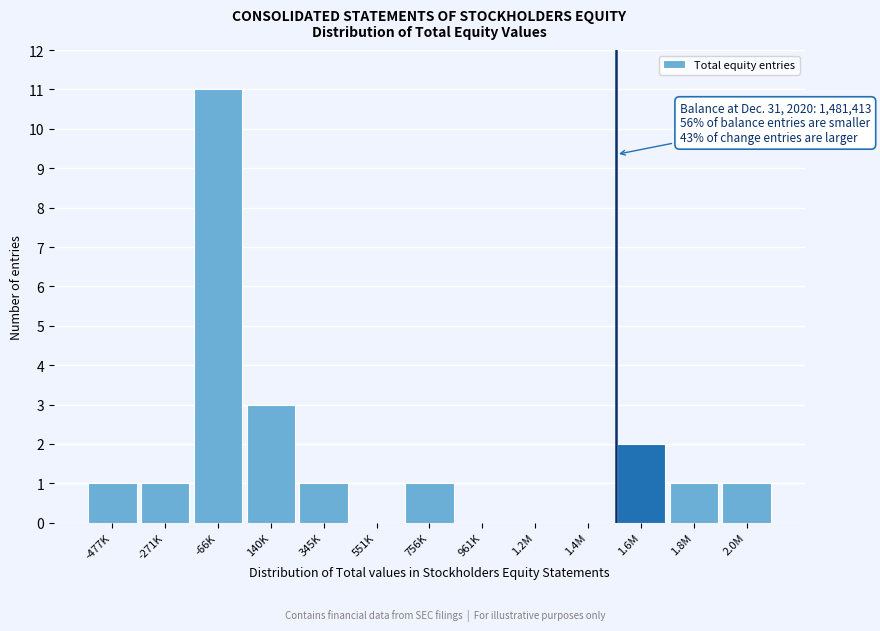

Reading right to left, list all the values displayed in this chart.

2.0M=1	1.8M=1	1.6M=2	1.4M=0	1.2M=0	961K=0	756K=1	551K=0	345K=1	140K=3	-66K=11	-271K=1	-477K=1